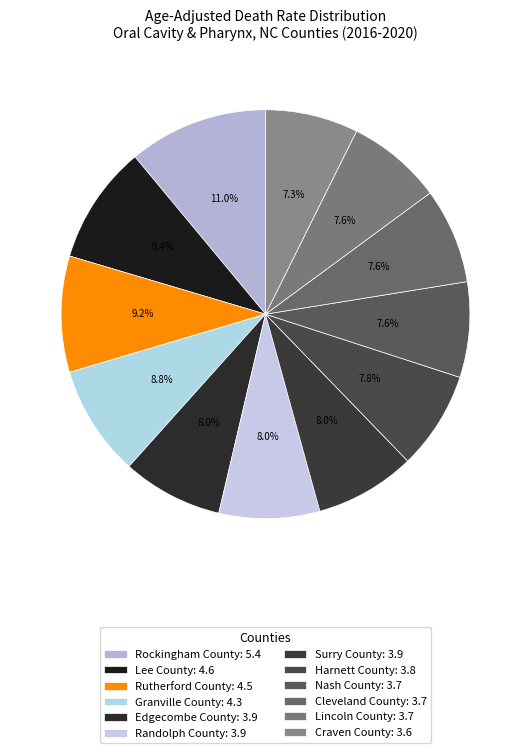

Rank the categories by value from highest to lowest.

Rockingham County, Lee County, Rutherford County, Granville County, Edgecombe County, Randolph County, Surry County, Harnett County, Nash County, Cleveland County, Lincoln County, Craven County